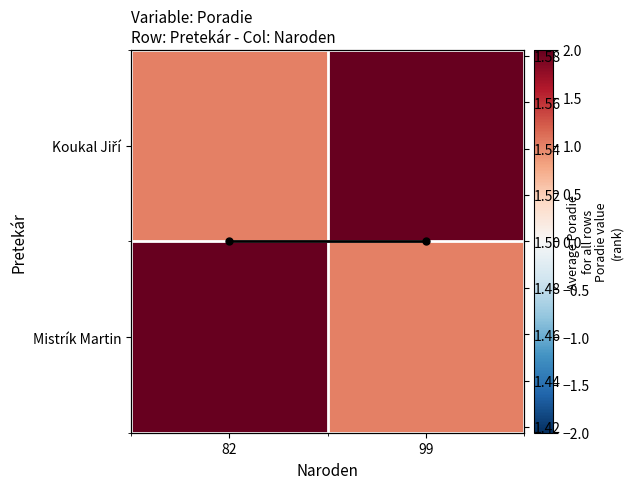

What is the sum of all Mistrík Martin values?

3.0